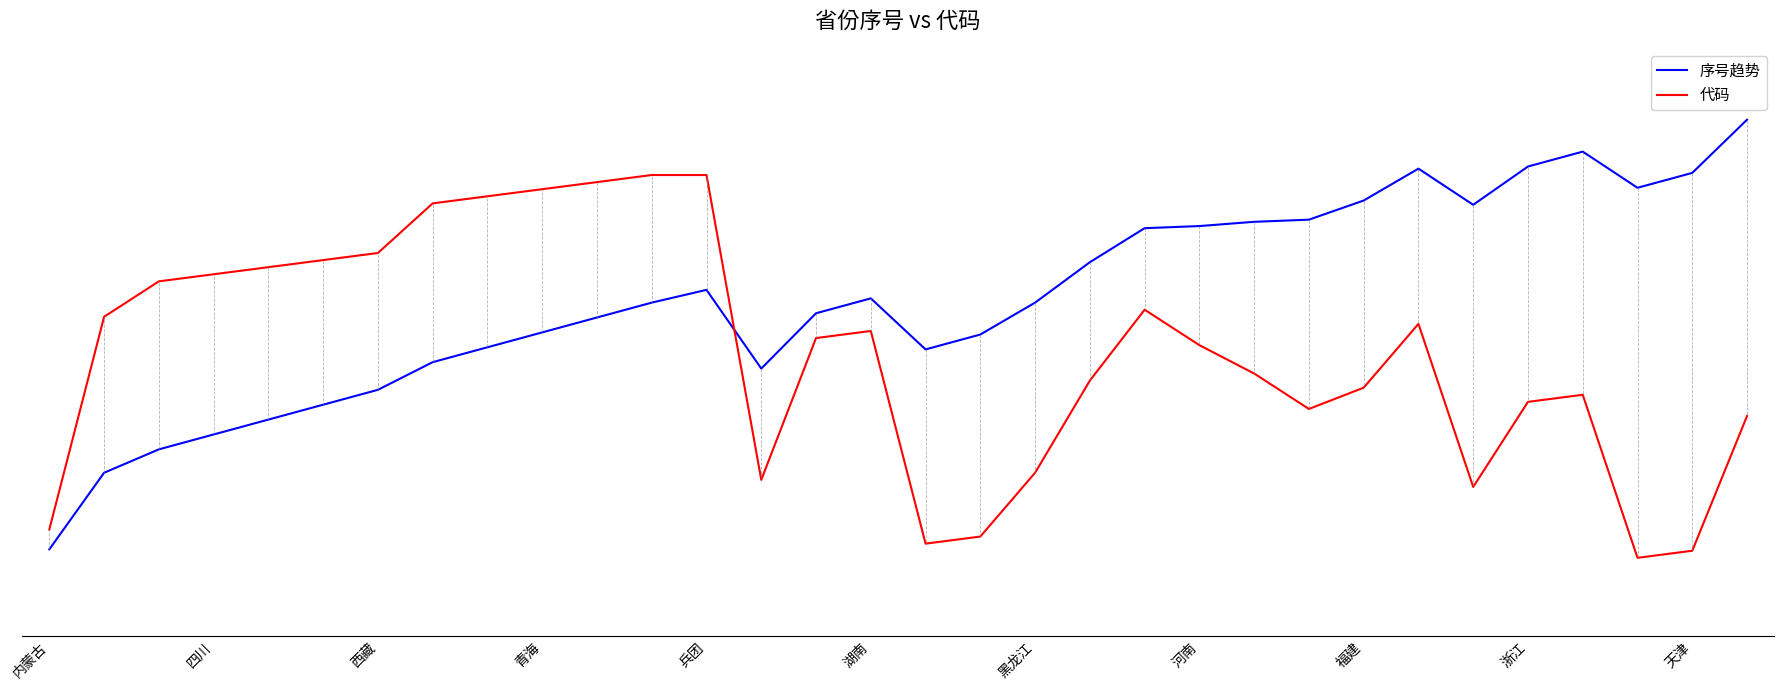

List the series in order of their peak value, highest first.

序号趋势, 代码